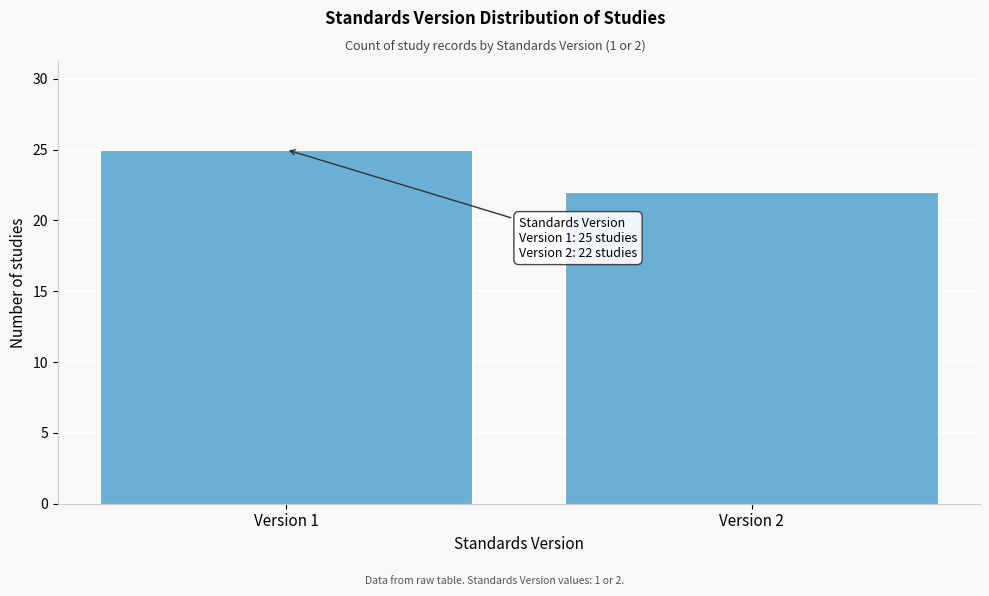

Reading left to right, extract all data points from this chart.

Version 1=25	Version 2=22